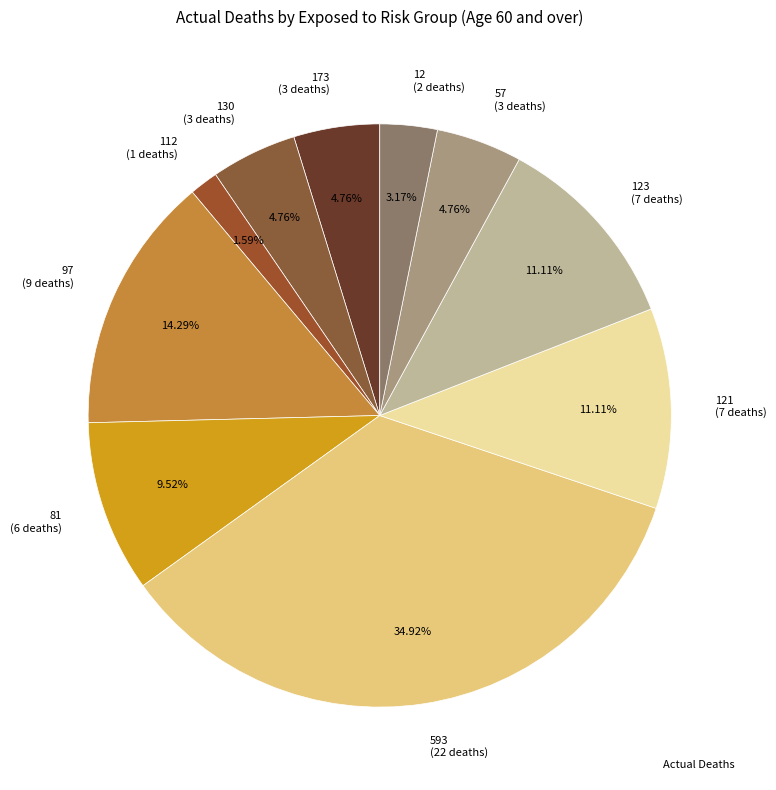

Does 97 (9 deaths) represent more than half of the total?

No